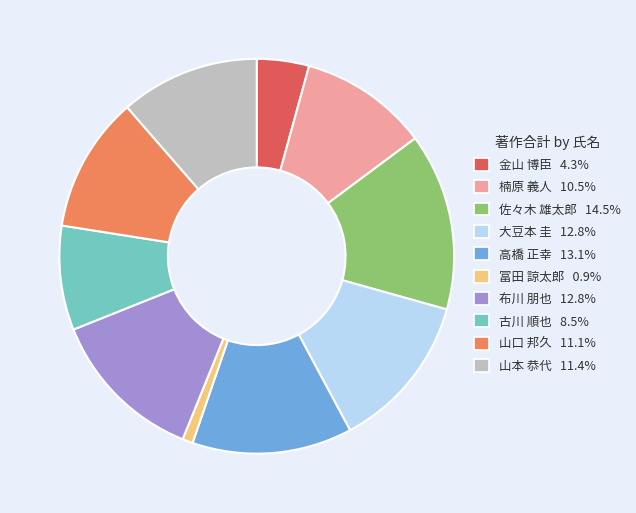

How many slices are in this pie chart?

10